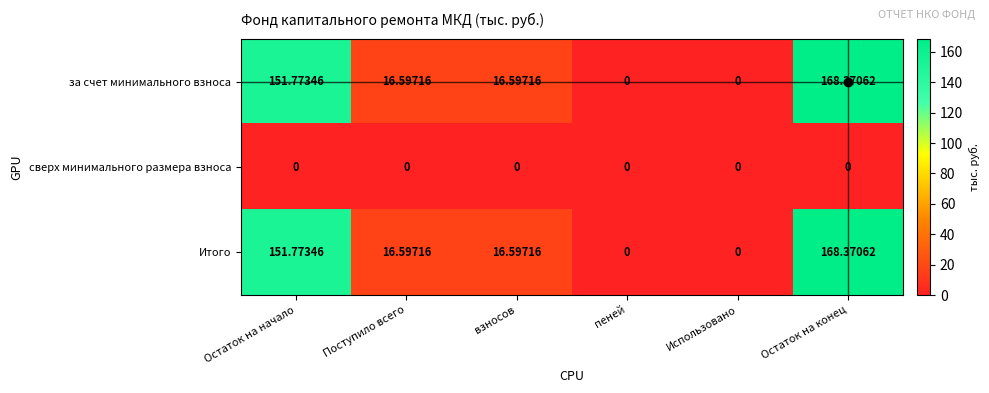

At which category is the sum across all series the highest?

Остаток на конец